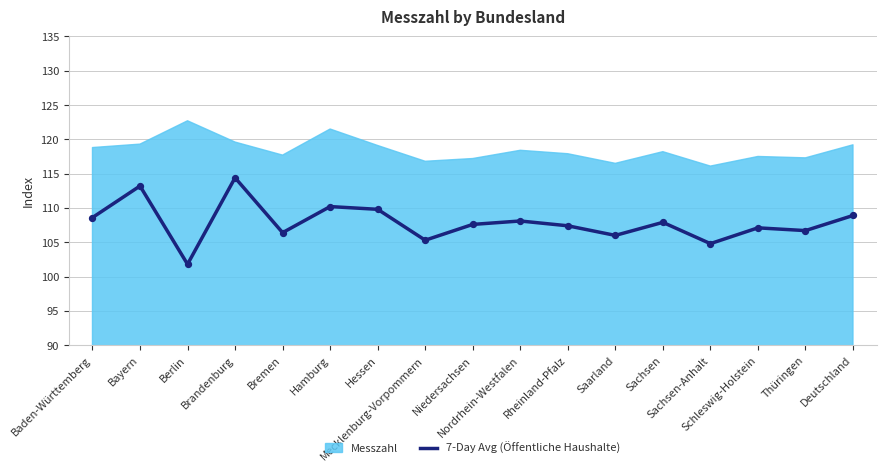

Which has a higher value, Hamburg or Baden-Württemberg?

Hamburg